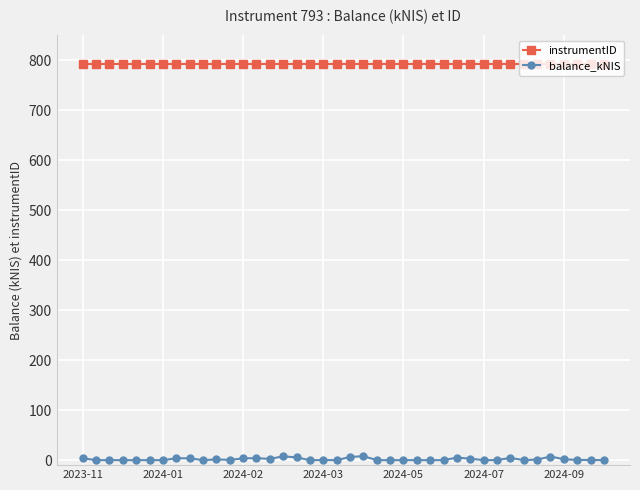

How many distinct data groups are displayed?

2